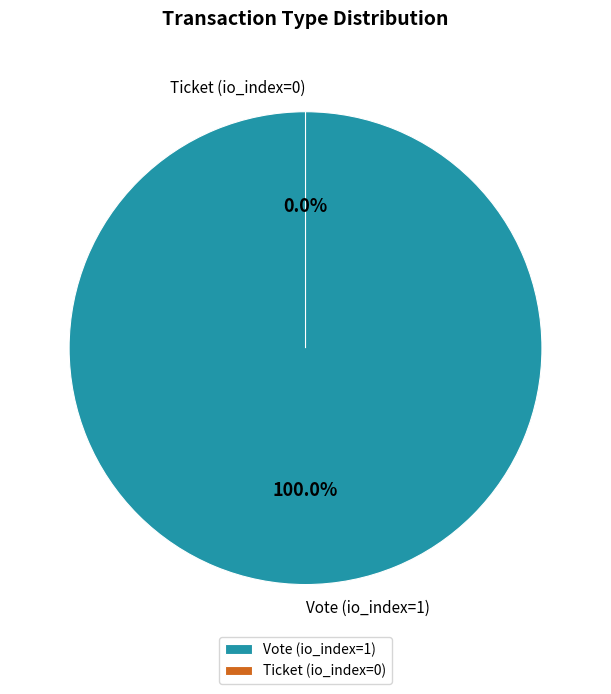

Which category has the smallest portion of the pie?

Ticket (io_index=0)